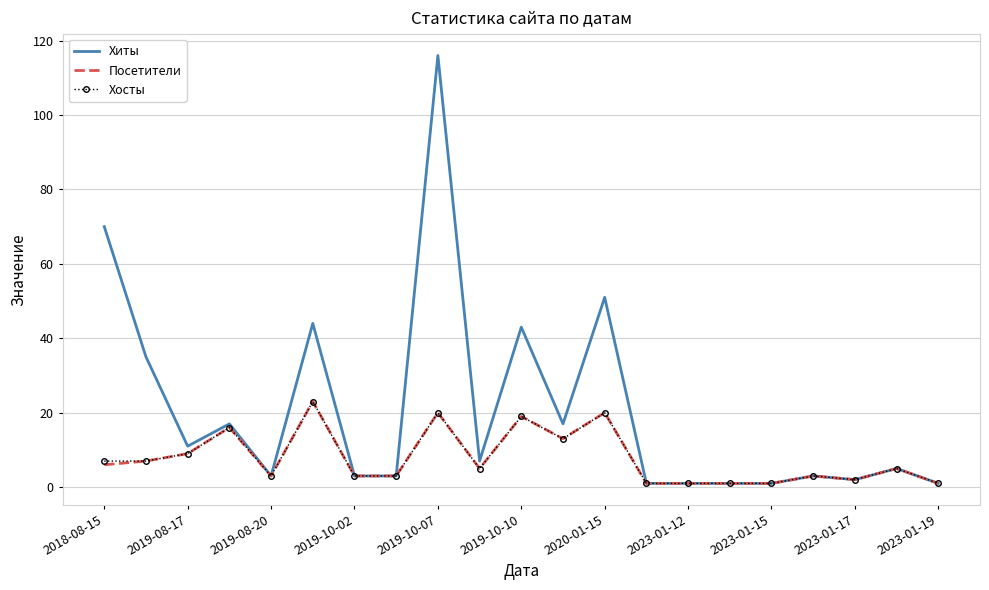

What are all the series names shown in the legend?

Хиты, Посетители, Хосты